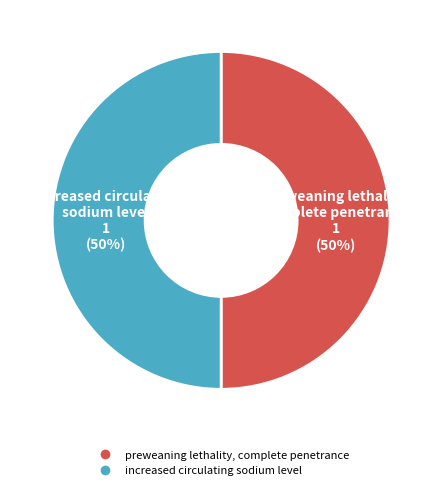

How many slices are in this pie chart?

2